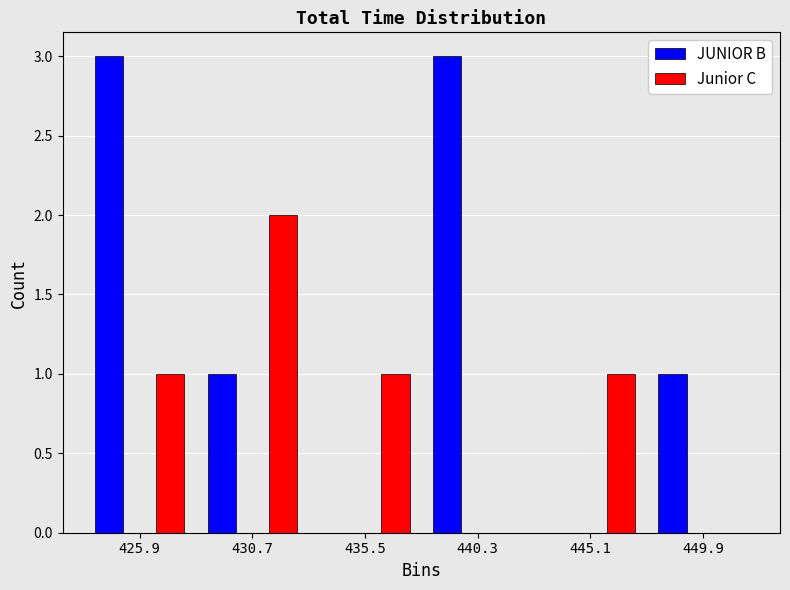

Reading right to left, list all the values displayed in this chart.

JUNIOR B: 449.9=1	445.1=0	440.3=3	435.5=0	430.7=1	425.9=3
Junior C: 449.9=0	445.1=1	440.3=0	435.5=1	430.7=2	425.9=1